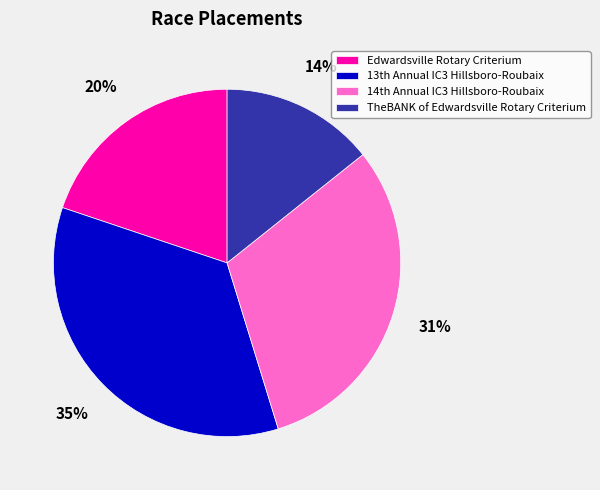

To the nearest percent, what is the average slice percentage?

25%